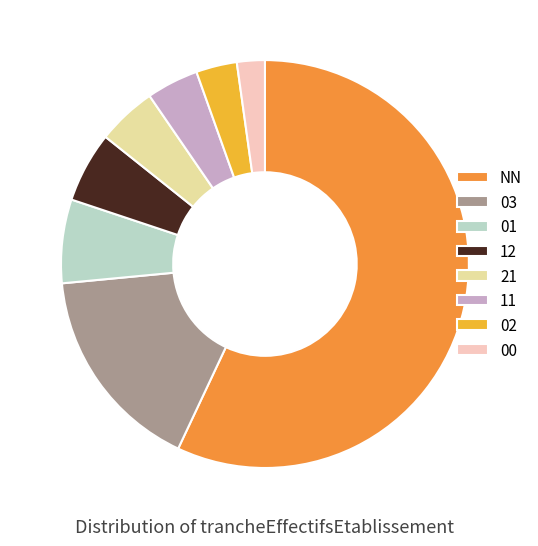

Which slice is the largest?

NN